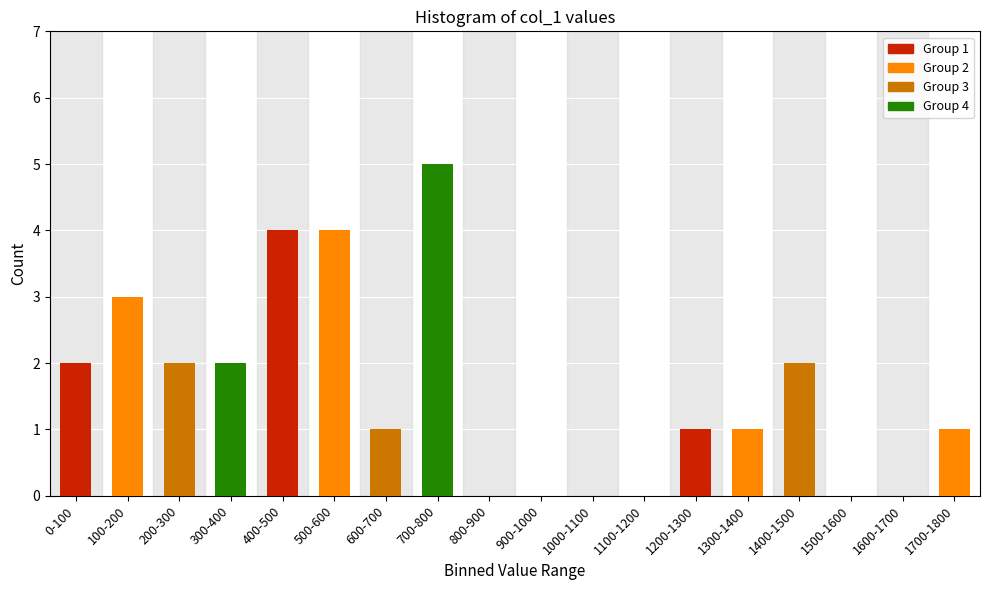

Reading left to right, transcribe all the data shown in this chart.

0-100=2	100-200=3	200-300=2	300-400=2	400-500=4	500-600=4	600-700=1	700-800=5	800-900=0	900-1000=0	1000-1100=0	1100-1200=0	1200-1300=1	1300-1400=1	1400-1500=2	1500-1600=0	1600-1700=0	1700-1800=1